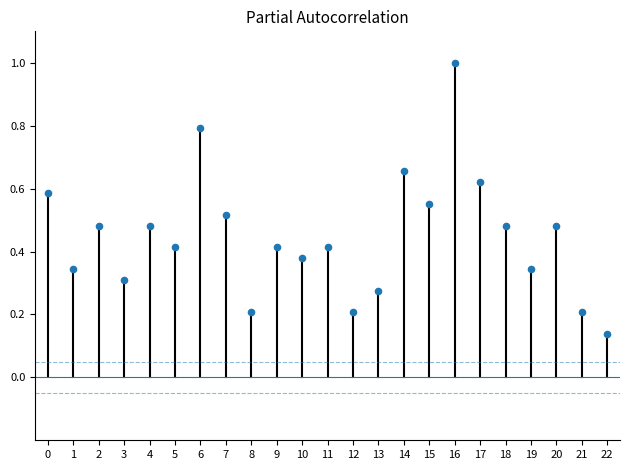

What is the range of Y values (max minus min)?

0.9